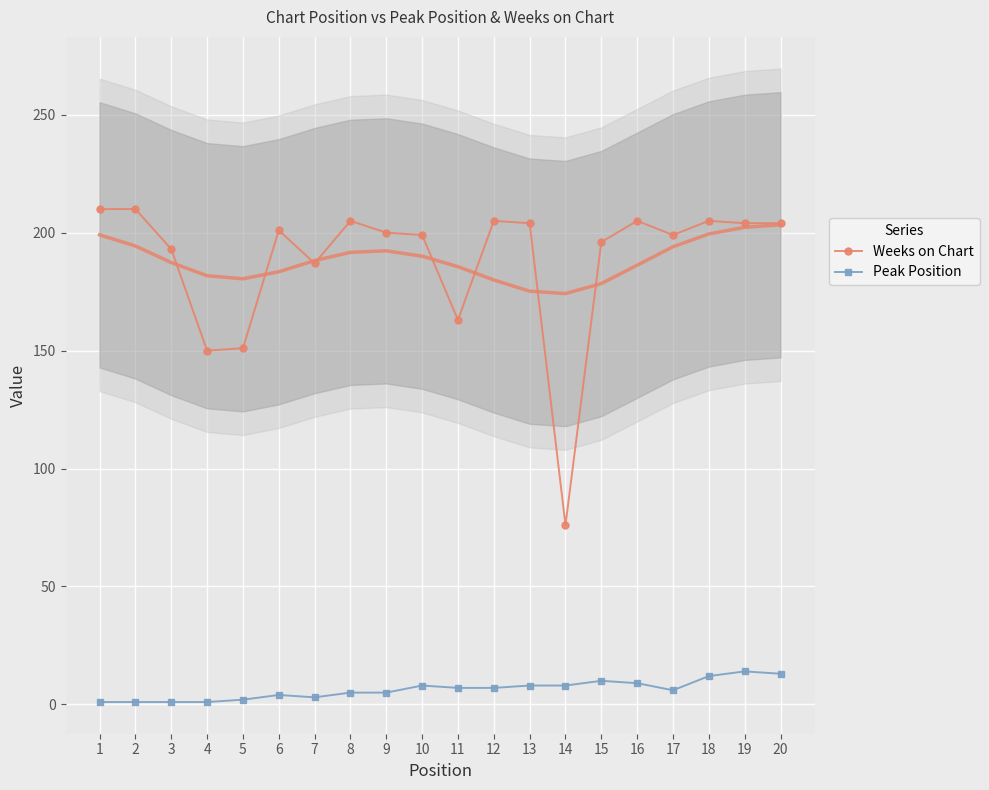

Reading right to left, list all the values displayed in this chart.

Weeks on Chart: 20=204	19=204	18=205	17=199	16=205	15=196	14=76	13=204	12=205	11=163	10=199	9=200	8=205	7=187	6=201	5=151	4=150	3=193	2=210	1=210
Peak Position: 20=13	19=14	18=12	17=6	16=9	15=10	14=8	13=8	12=7	11=7	10=8	9=5	8=5	7=3	6=4	5=2	4=1	3=1	2=1	1=1